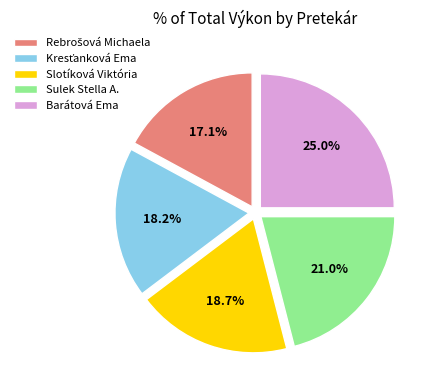

What percentage is NOT represented by Sulek Stella A.?

79.0%